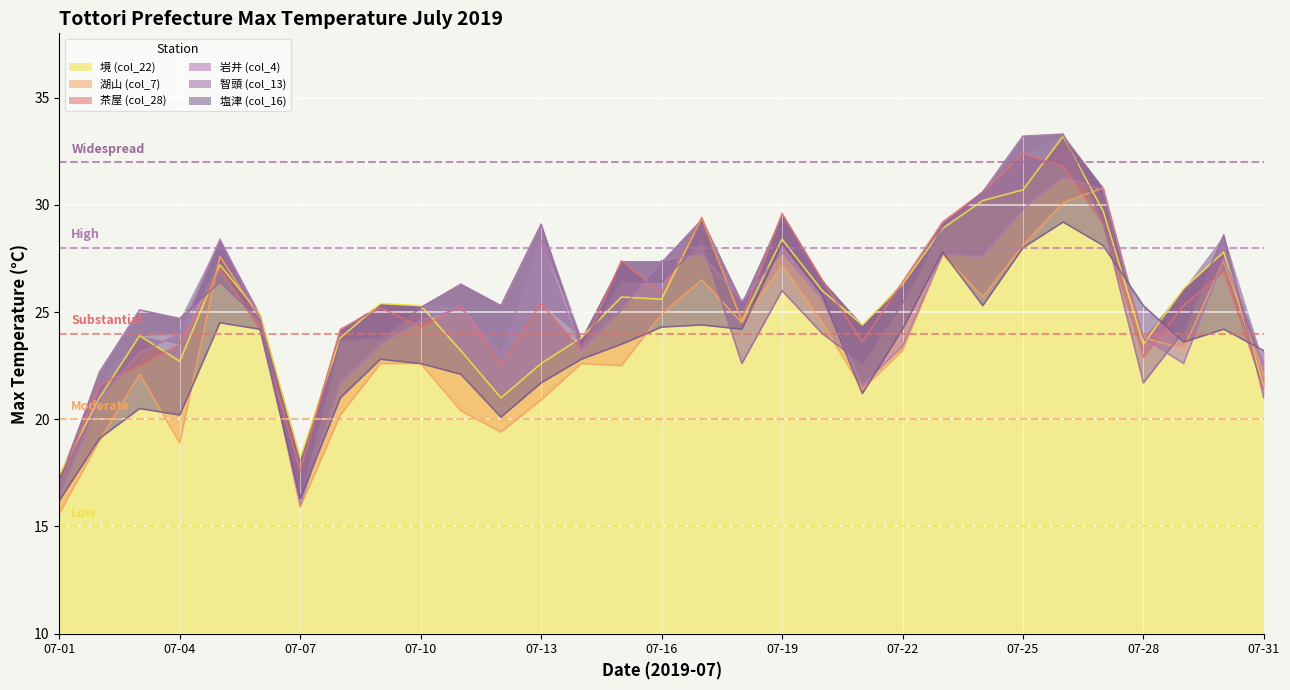

How many data points in 智頭 (col_13) are less than 25?

14